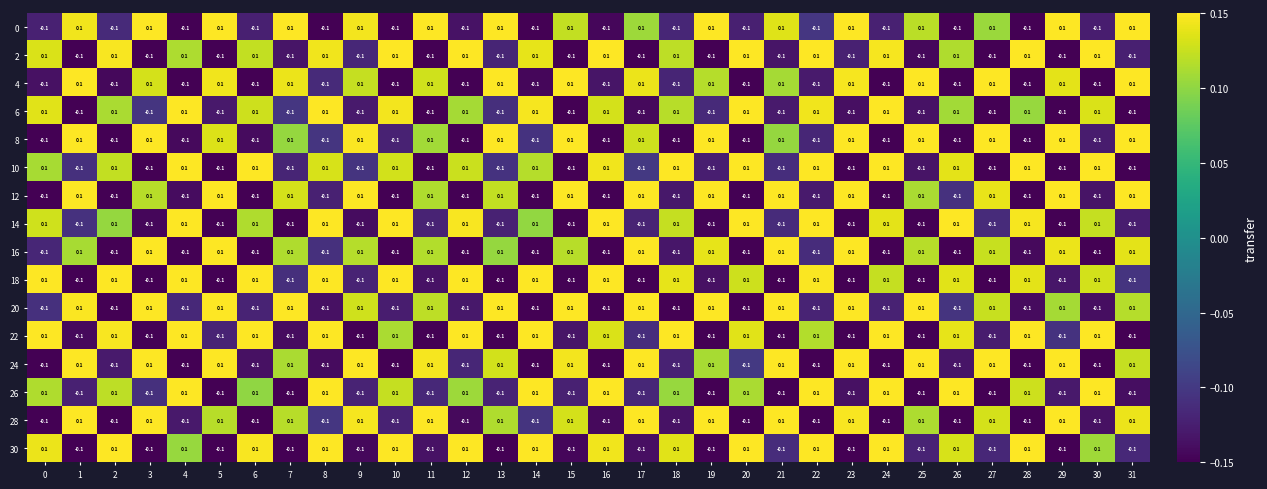

Count the 6 values in the range 0 to 1.

16